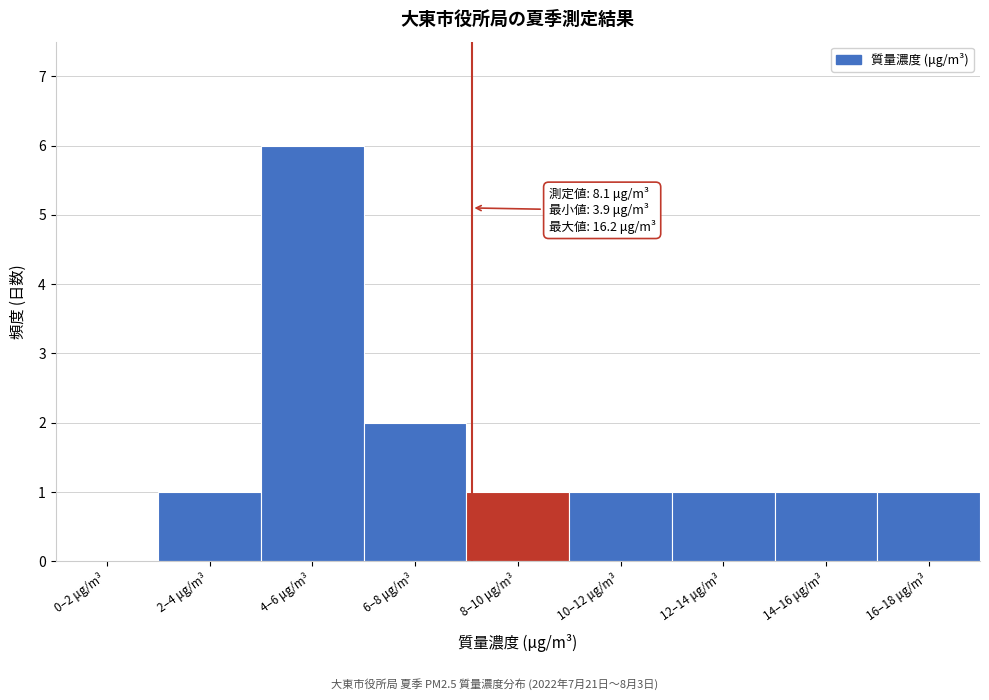

Reading left to right, transcribe all the data shown in this chart.

0–2 μg/m³=0	2–4 μg/m³=1	4–6 μg/m³=6	6–8 μg/m³=2	8–10 μg/m³=1	10–12 μg/m³=1	12–14 μg/m³=1	14–16 μg/m³=1	16–18 μg/m³=1